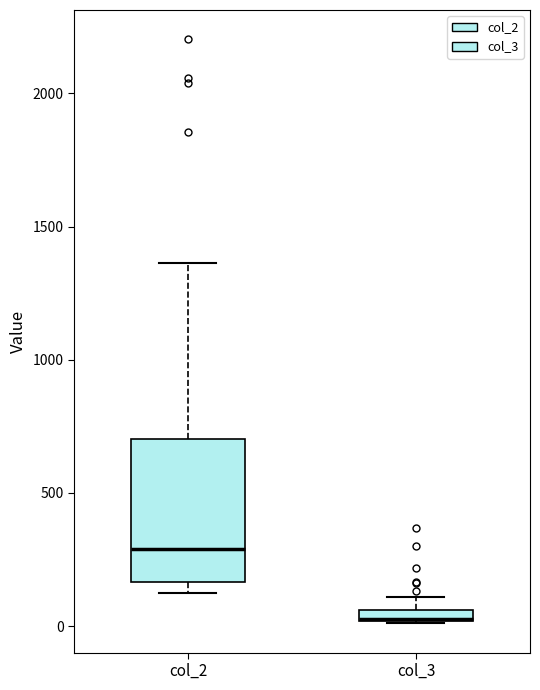

Which box is the tallest, from its lower edge to its upper edge?

col_2